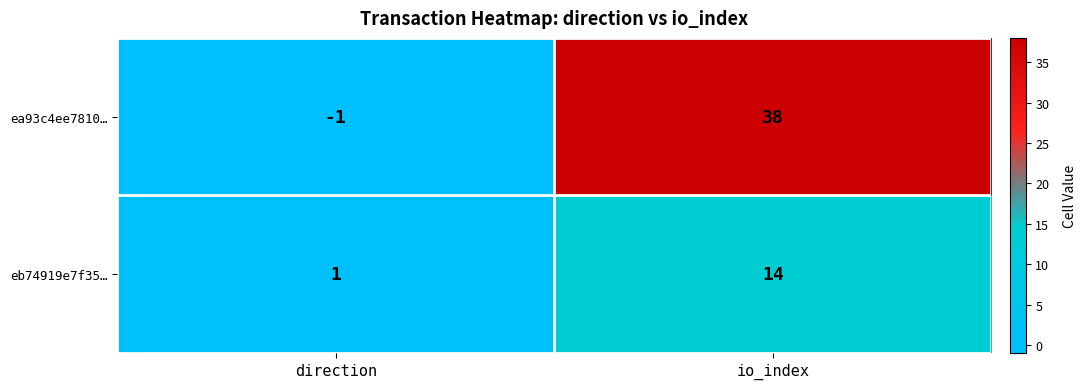

Rank the series at io_index from highest to lowest value.

ea93c4ee7810…, eb74919e7f35…